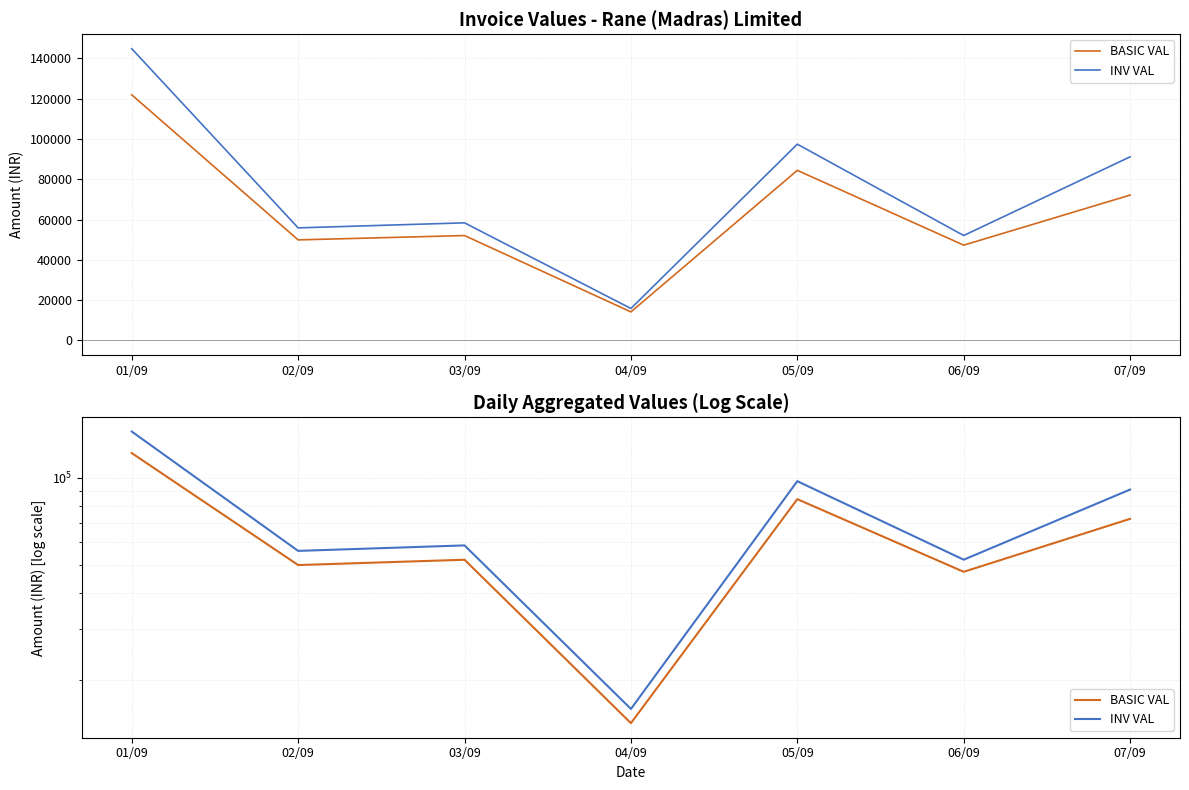

Where is BASIC VAL nearest to the value 68011?

07/09